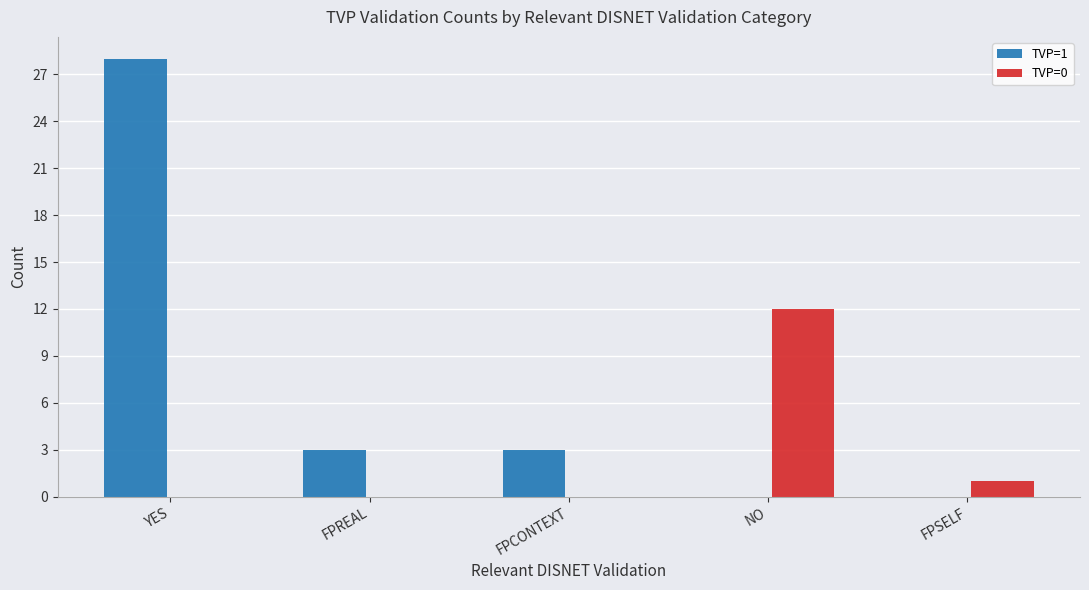

What is the spread (max minus min) of values at FPREAL?

3